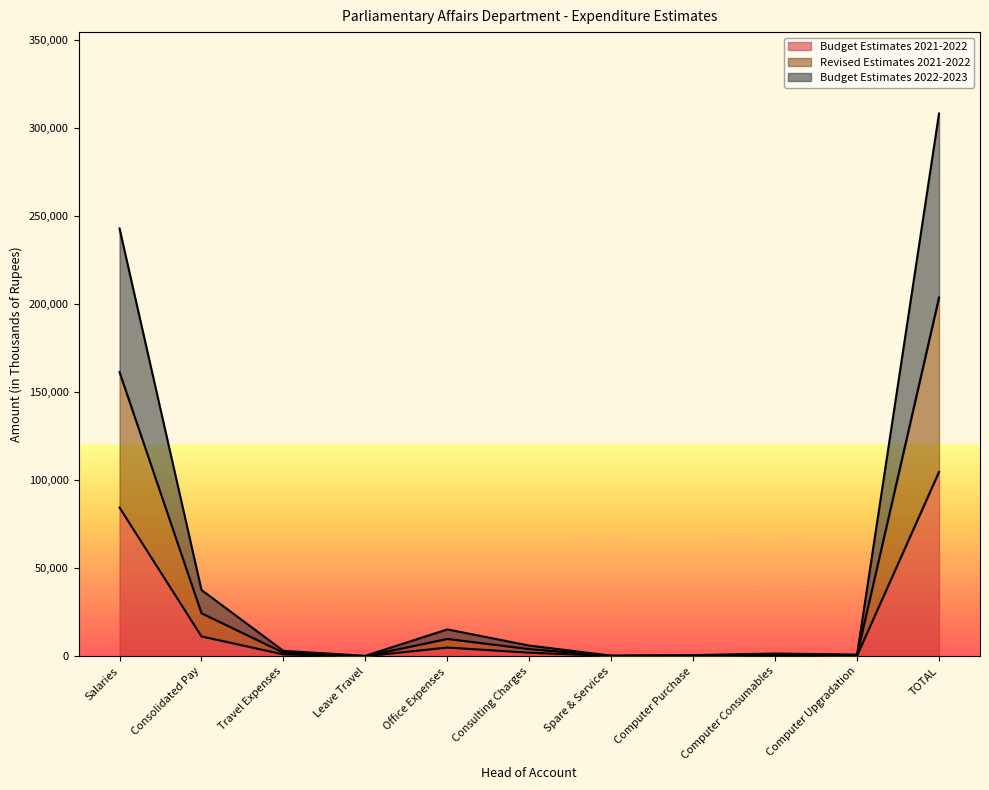

At which category is the sum across all series the highest?

TOTAL